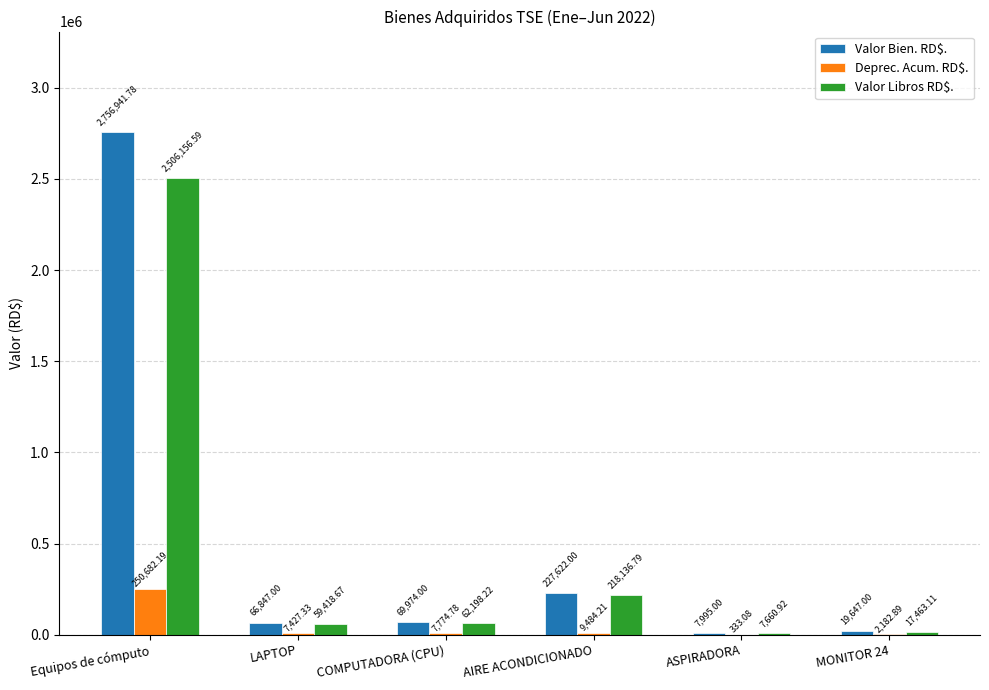

Reading left to right, extract all data points from this chart.

Valor Bien. RD$.: 2756941.8	66847.0	69974.0	227622.0	7995.0	19647.0
Deprec. Acum. RD$.: 250682.2	7427.3	7774.8	9484.2	333.1	2182.9
Valor Libros RD$.: 2506156.6	59418.7	62198.2	218136.8	7660.9	17463.1